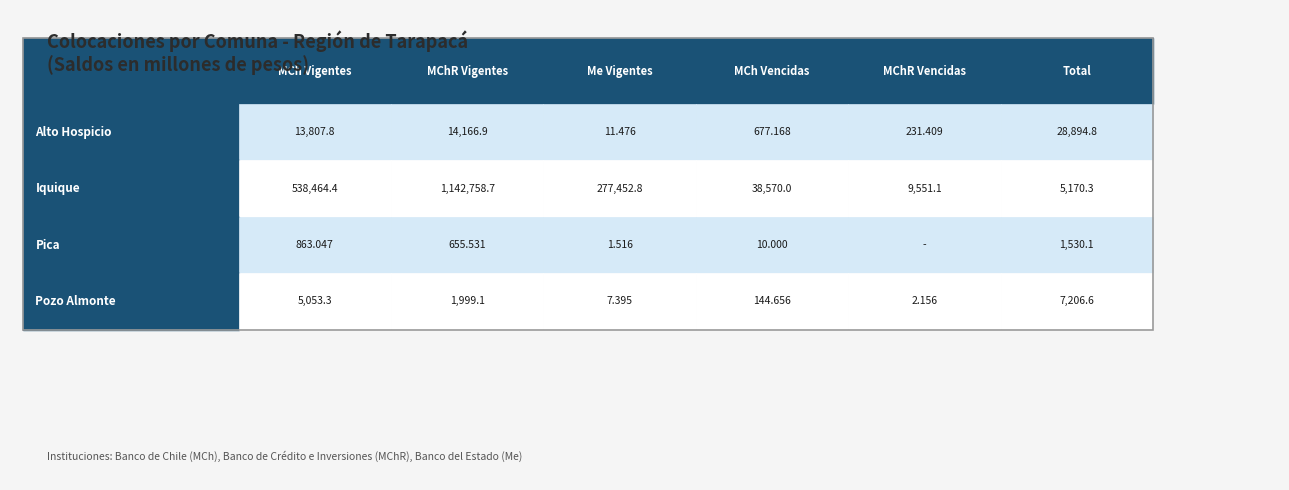

What is the maximum value shown in the chart?

1142758.7